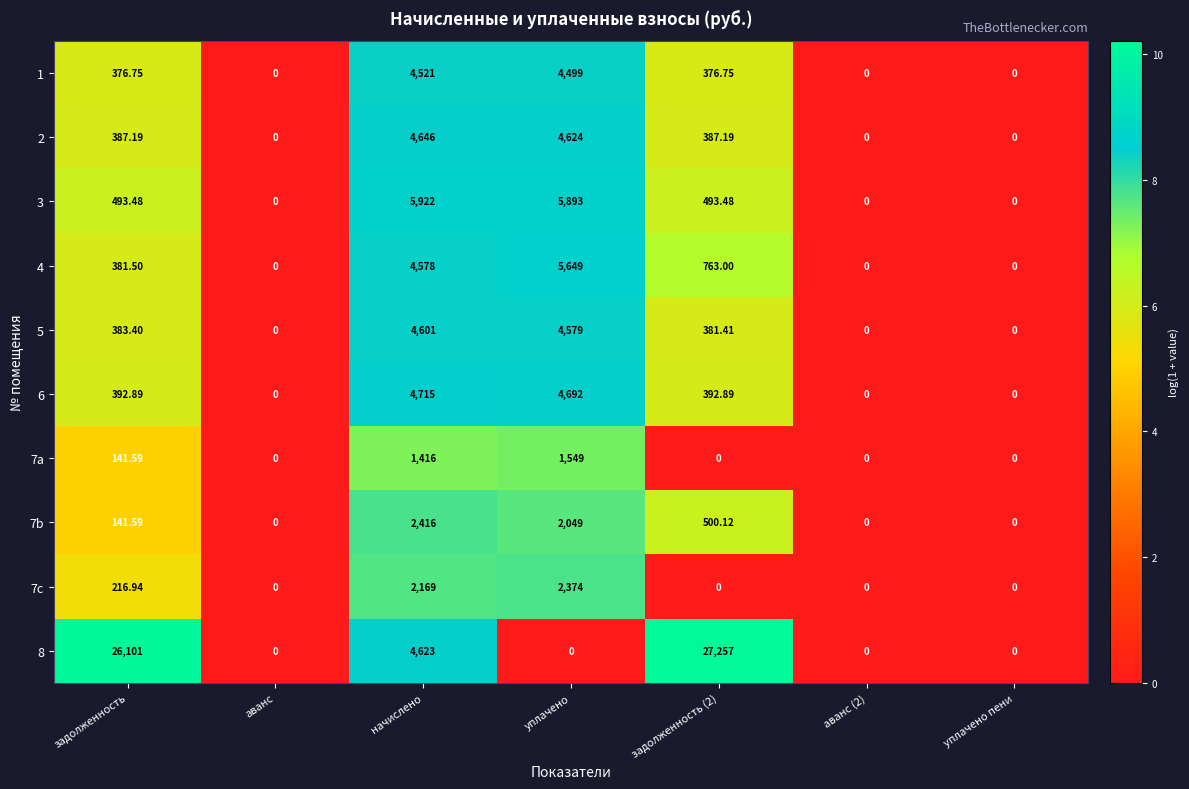

Is the value of 1 at начислено greater than the value of 7a at задолженность (2)?

Yes